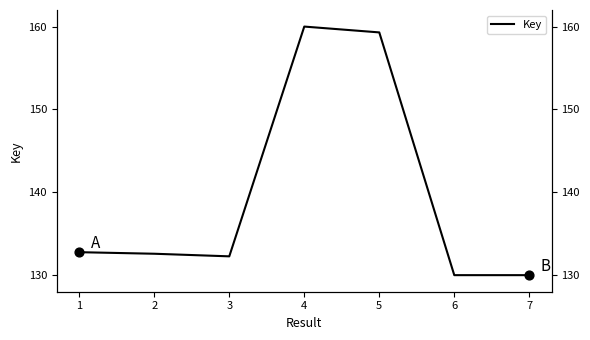

Between 1 and 6, which is larger?

1